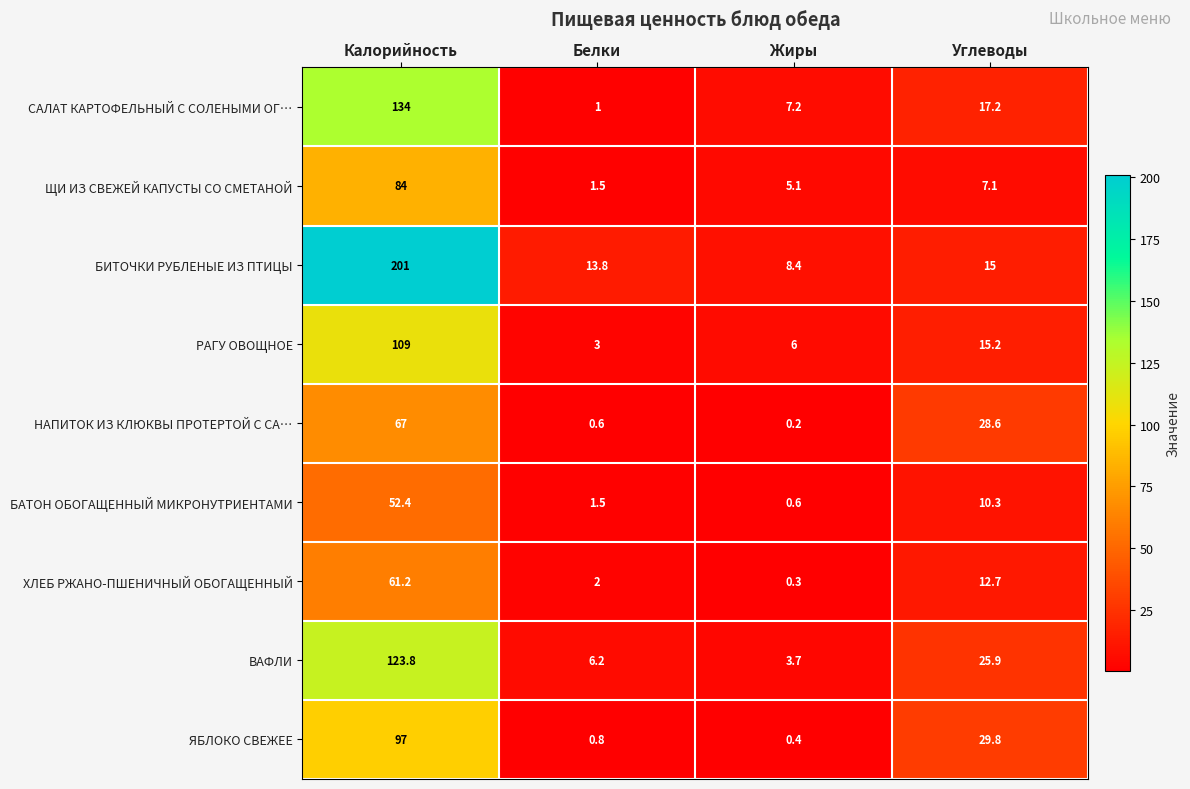

True or false: БИТОЧКИ РУБЛЕНЫЕ ИЗ ПТИЦЫ has a value of 201.0 at Калорийность.

True